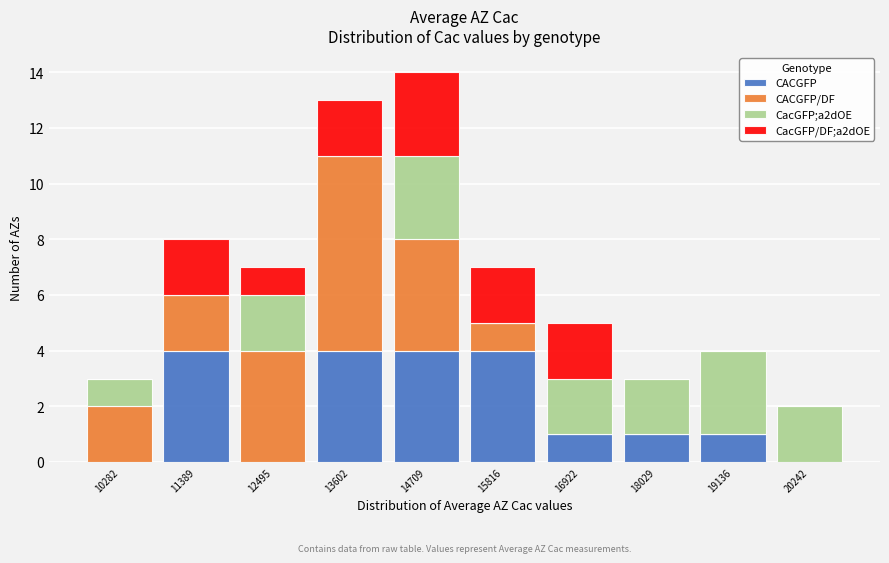

What is the sum of all CACGFP values?

19